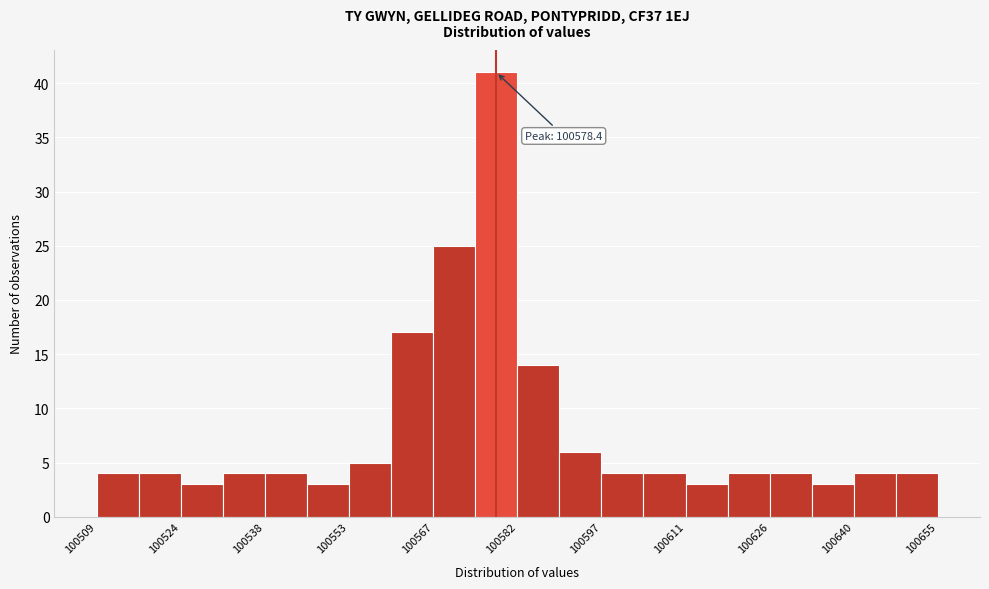

Around what value on the x-axis is the tallest bar? Give the approximate position of its centre, as read against the axis.

100578